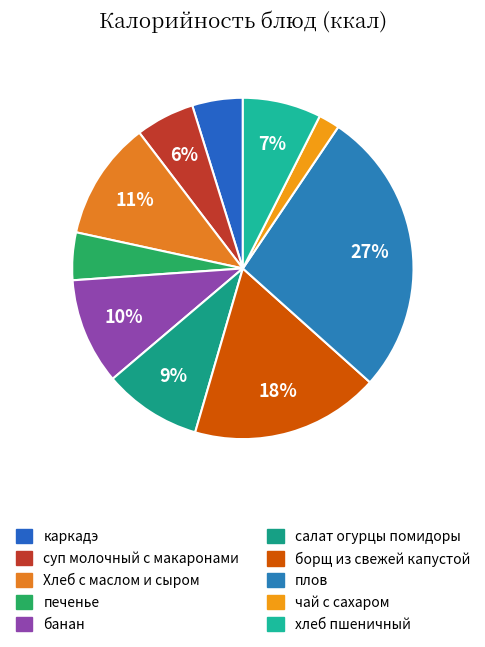

The чай с сахаром slice represents 2% of the pie. True or false?

True